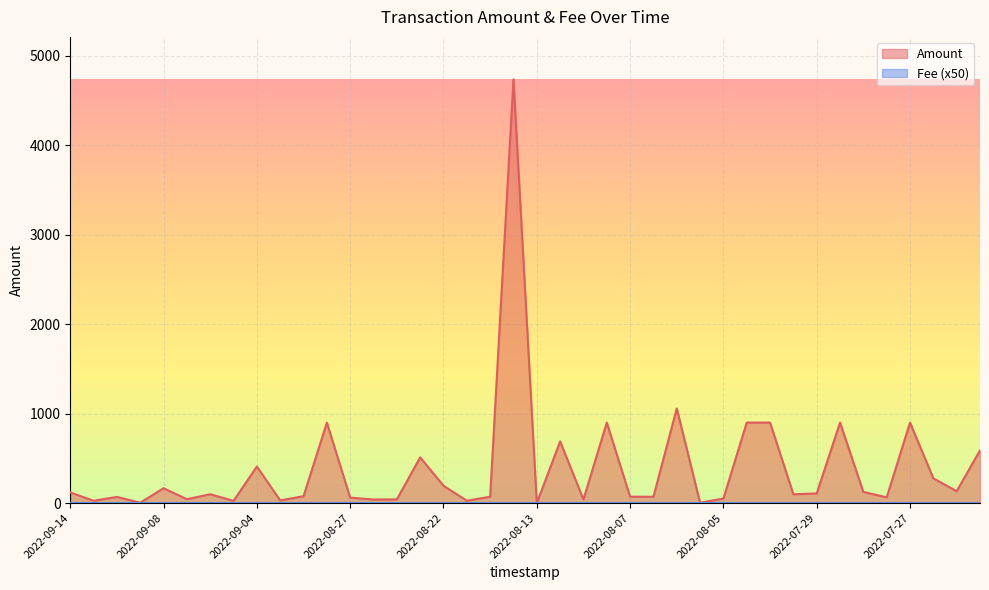

What is the highest value of the Amount series?

4738.4